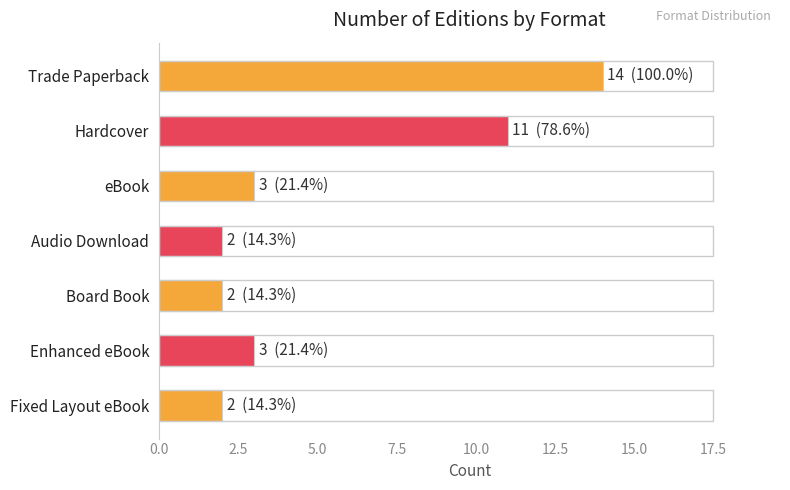

What is the sum of all values?

37